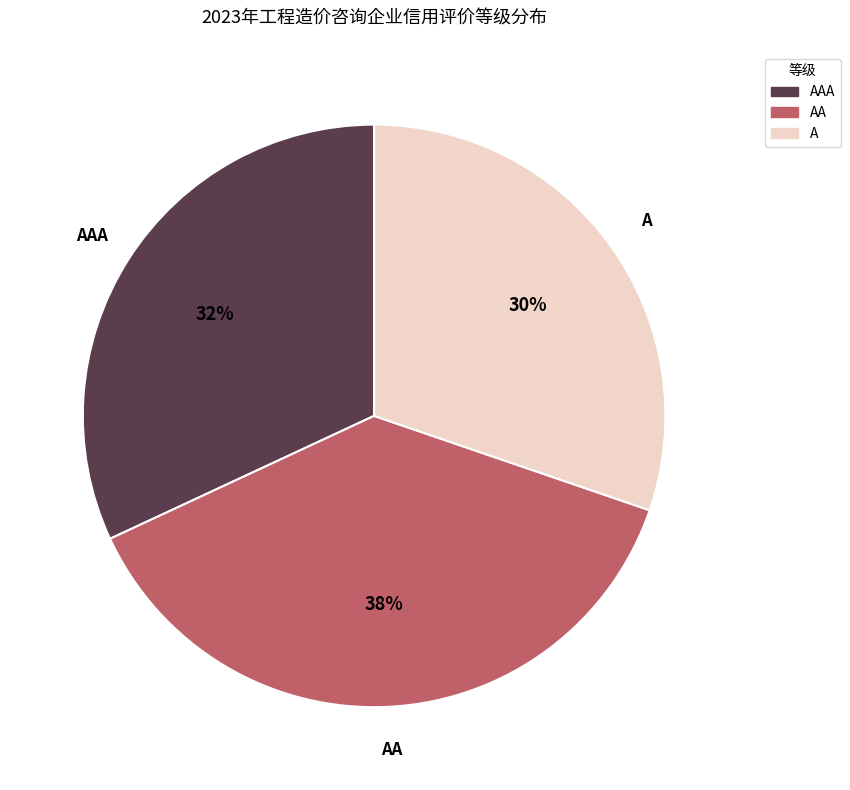

To the nearest percent, what is the average slice percentage?

33%